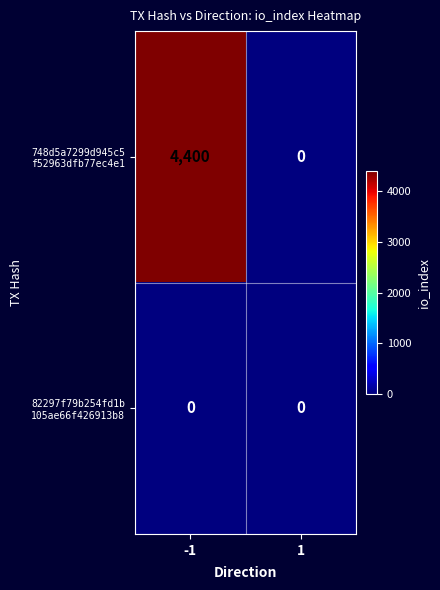

What is the difference between the highest and lowest values at -1?

4400